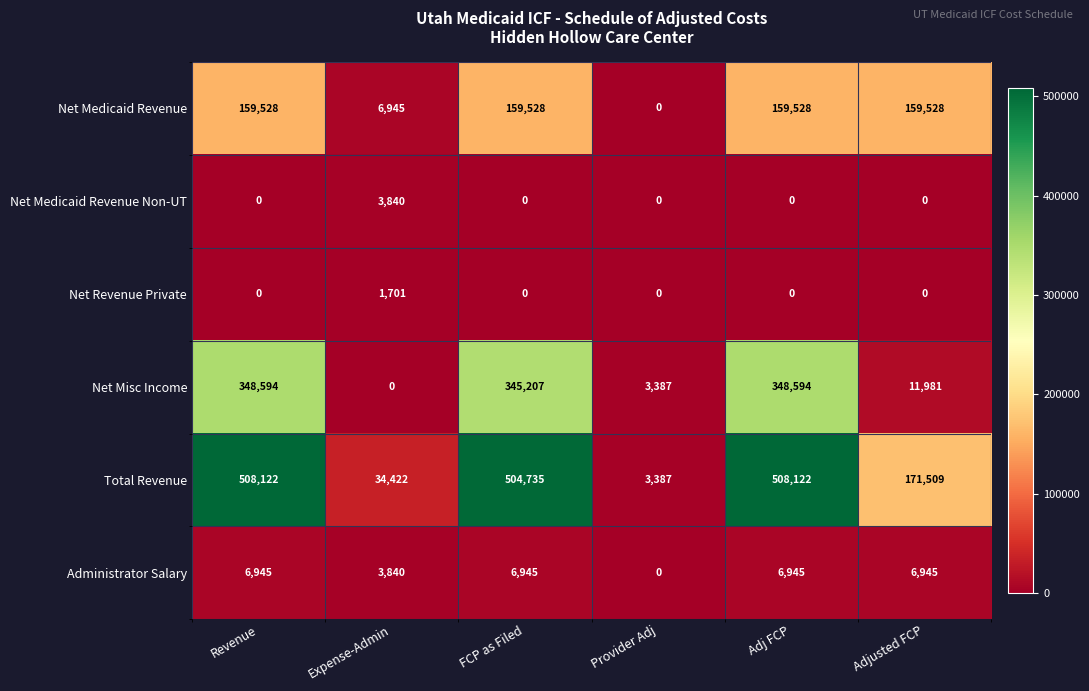

What is the difference between the second highest and minimum values in the Net Medicaid Revenue series?

159528